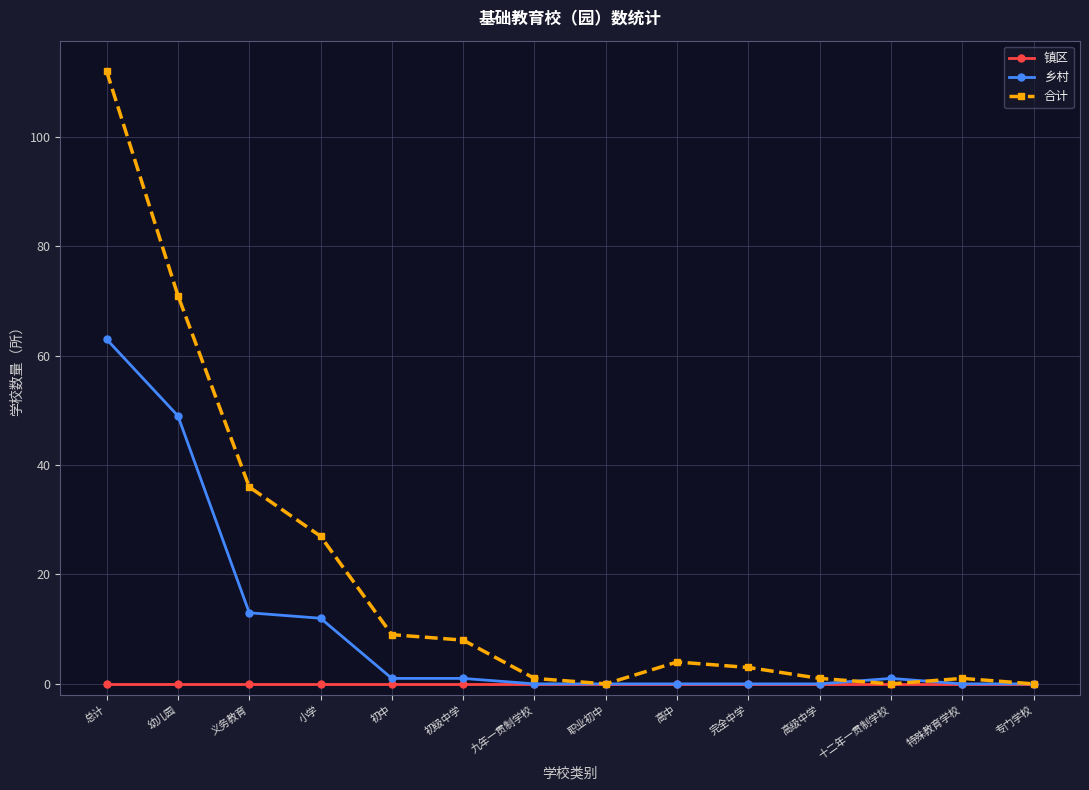

How many interior local peaks does the 合计 series have?

2